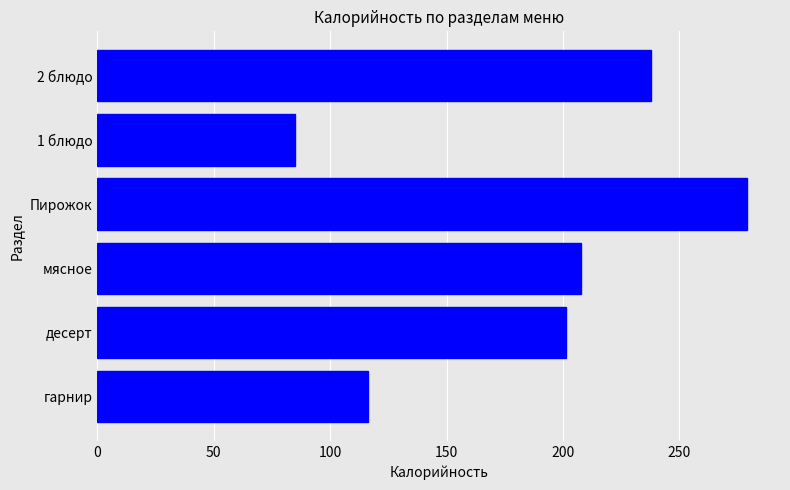

True or false: the data shows 382.4 at Пирожок.

False